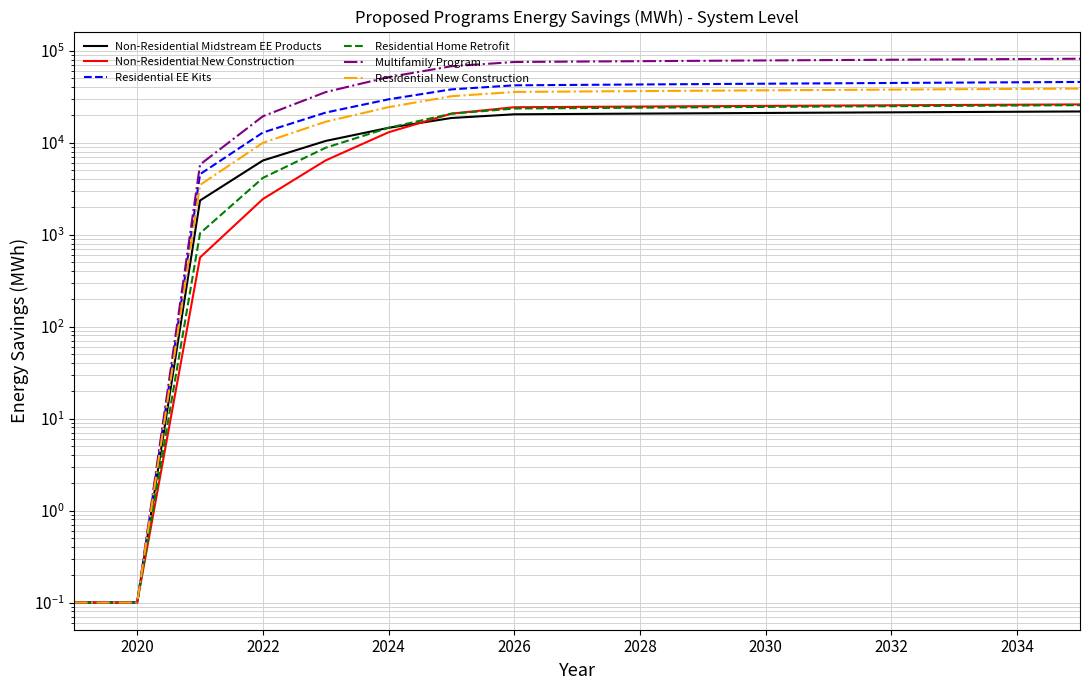

What is the label of the 16th point from the right?

2020